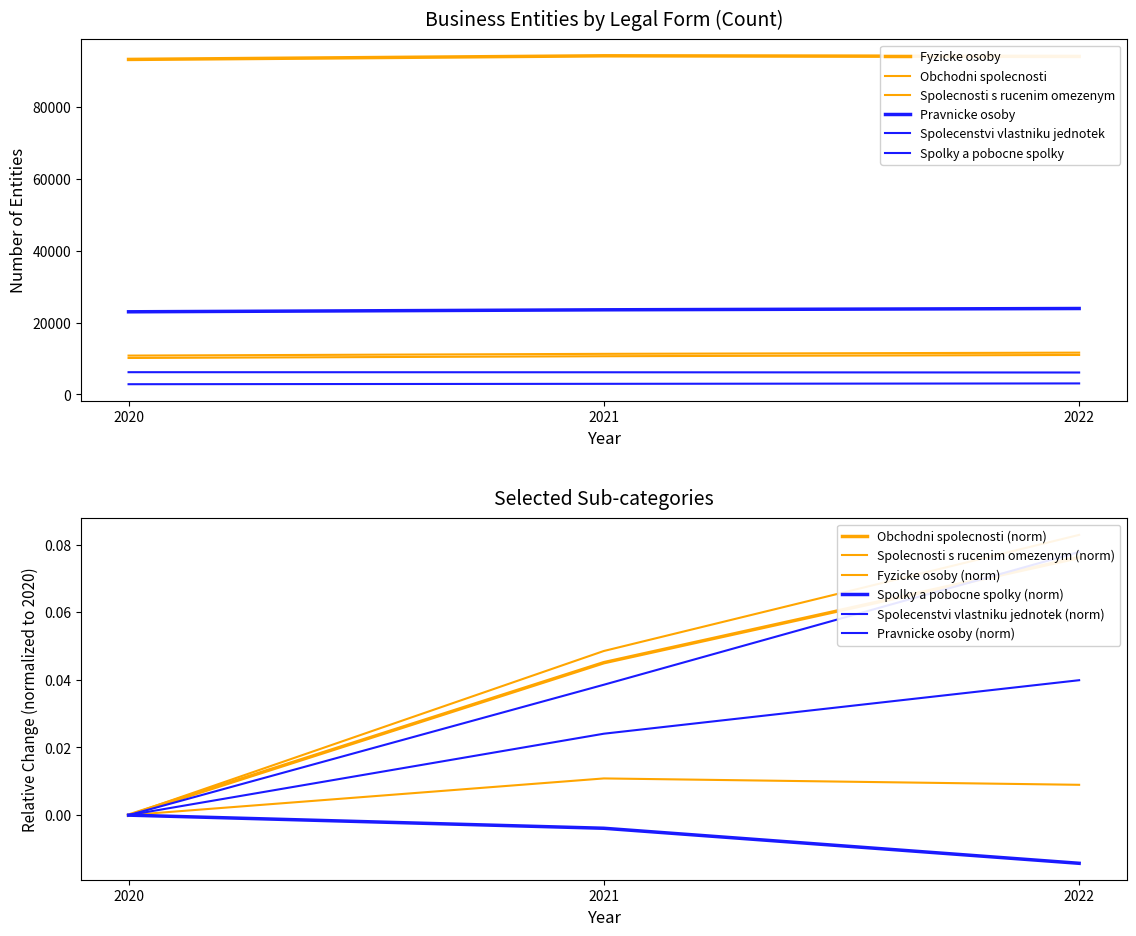

The Obchodni spolecnosti series shows 20673 at 2022. True or false?

False